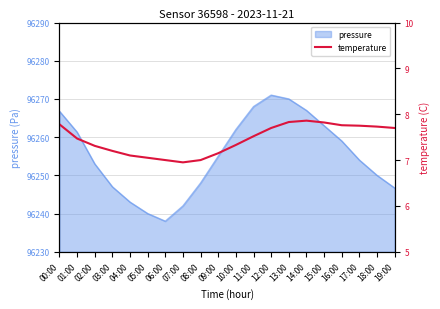

The pressure series shows 96248.0 at 08:00. True or false?

True